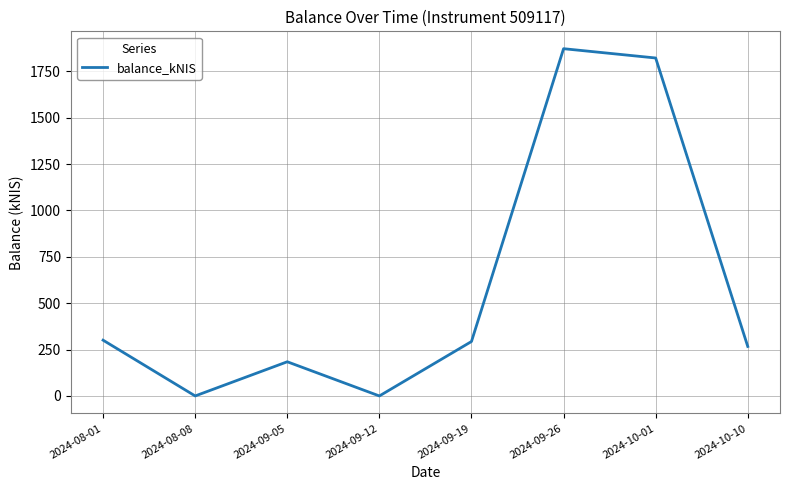

Count the number of values greater than 293.

4